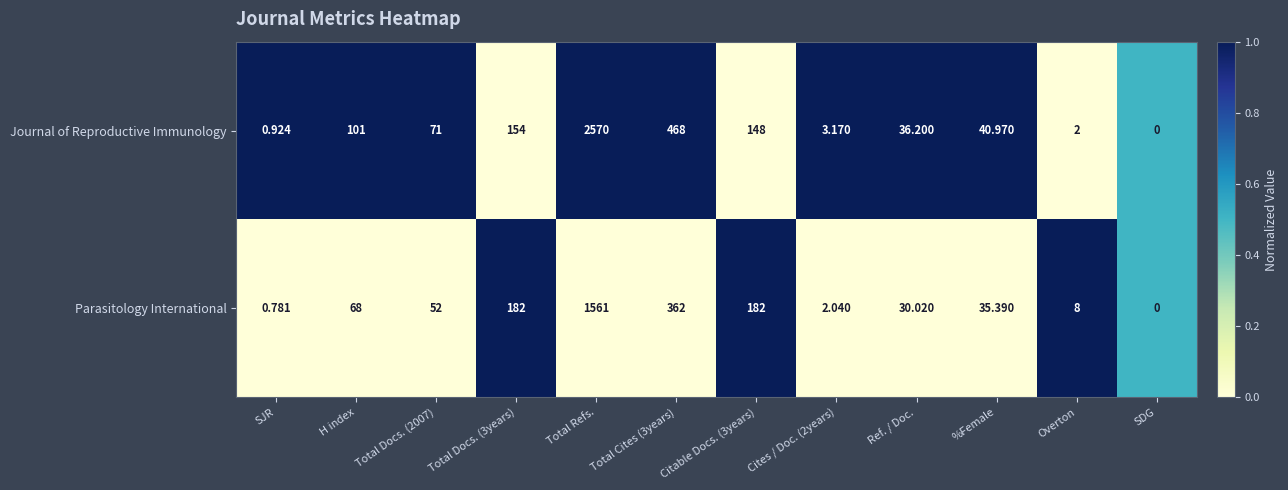

How many data points in Journal of Reproductive Immunology are less than 71?

6